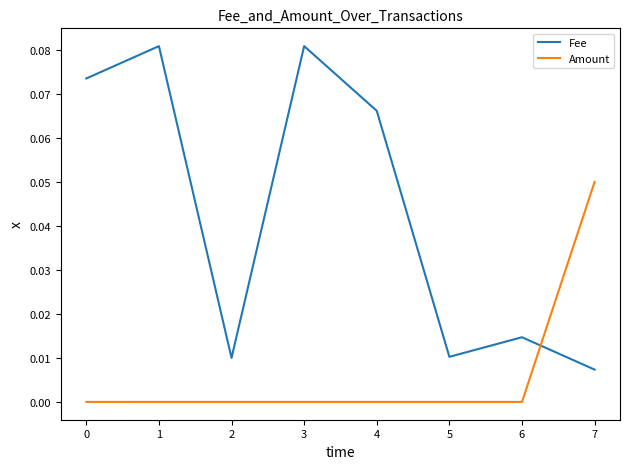

Which series changed the most between 4 and 6?

Fee